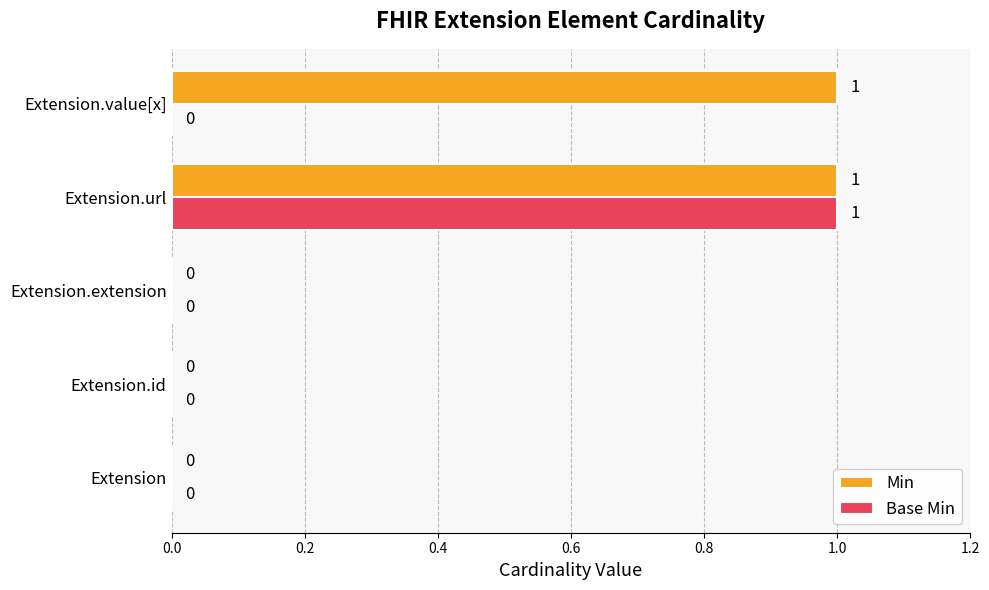

Count the number of categories in the chart.

5